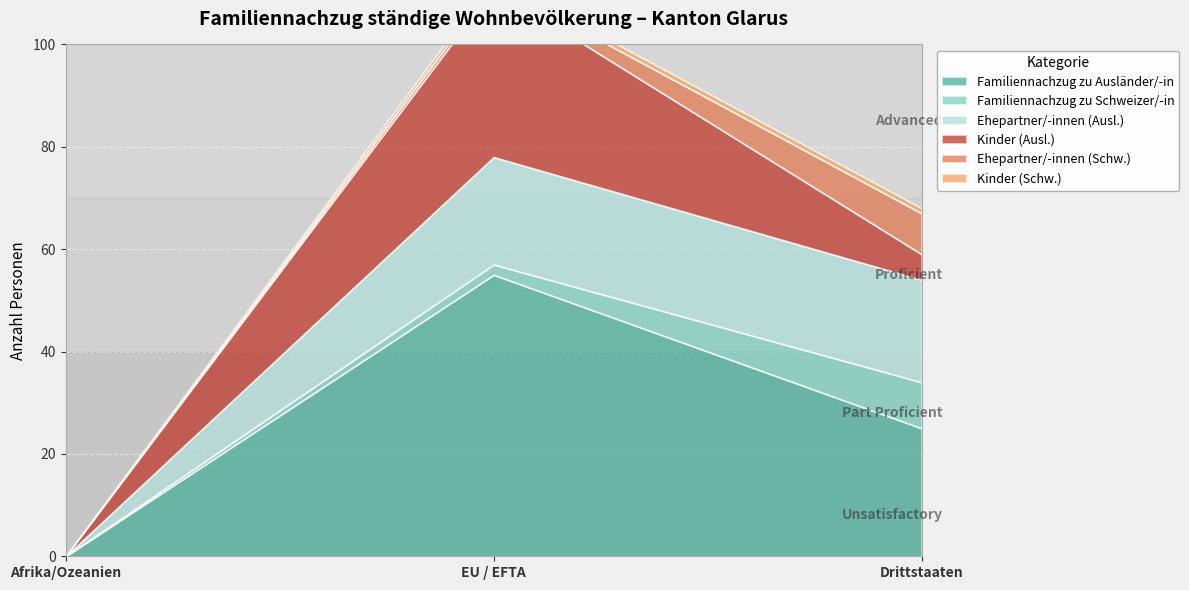

Which series changed the most between Afrika/Ozeanien and EU / EFTA?

Familiennachzug zu Ausländer/-in